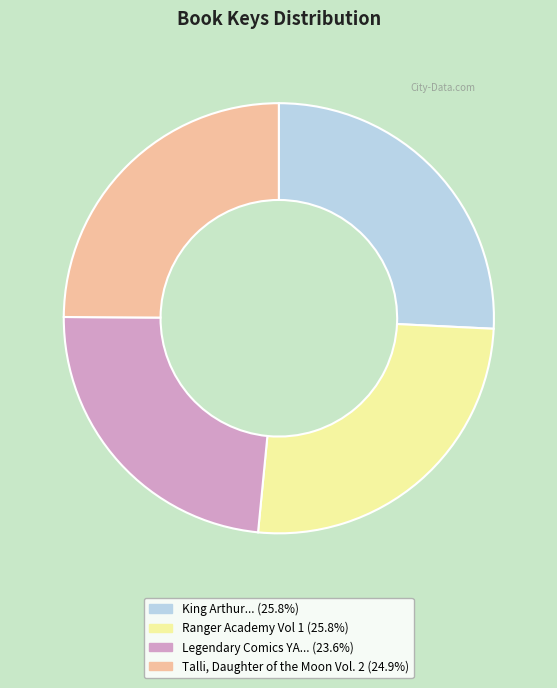

Does any single category account for the majority?

No